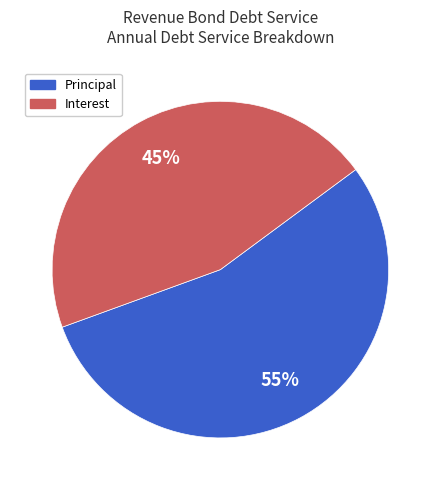

Does any single category account for the majority?

Yes